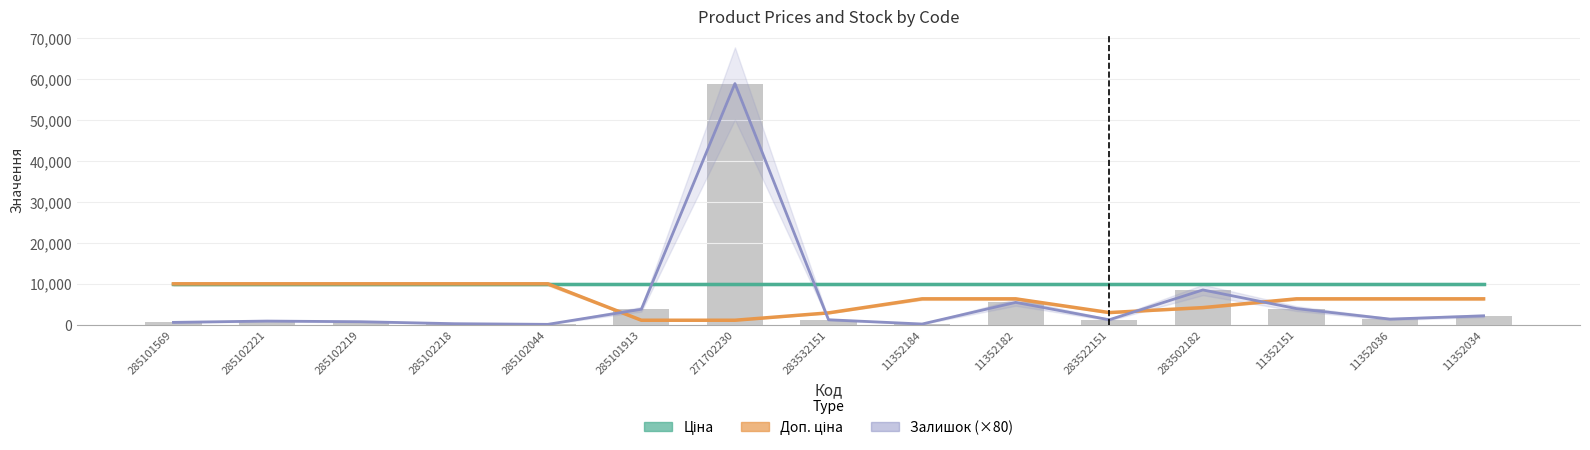

The value of Ціна at 285102044 is 14454.2. True or false?

False